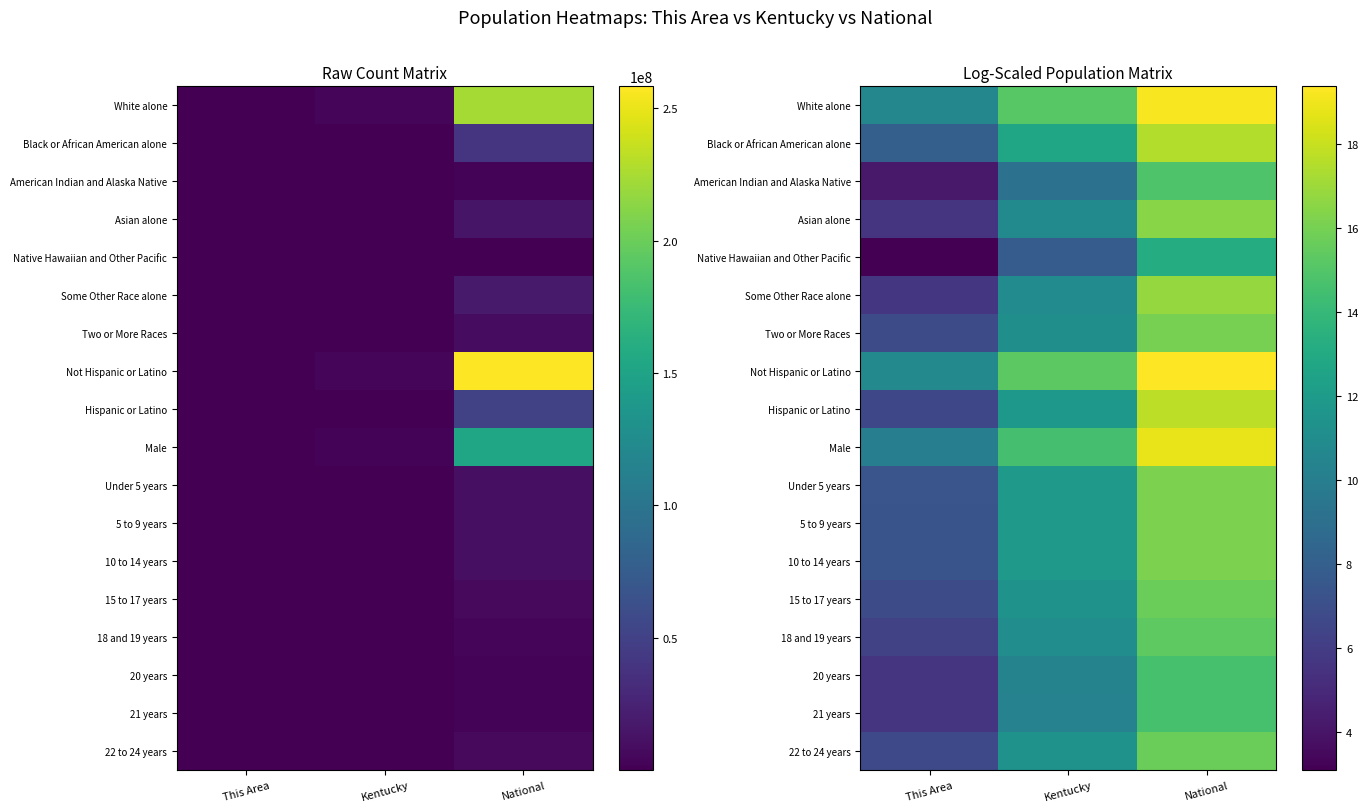

Which series has the largest total across all categories?

Not Hispanic or Latino